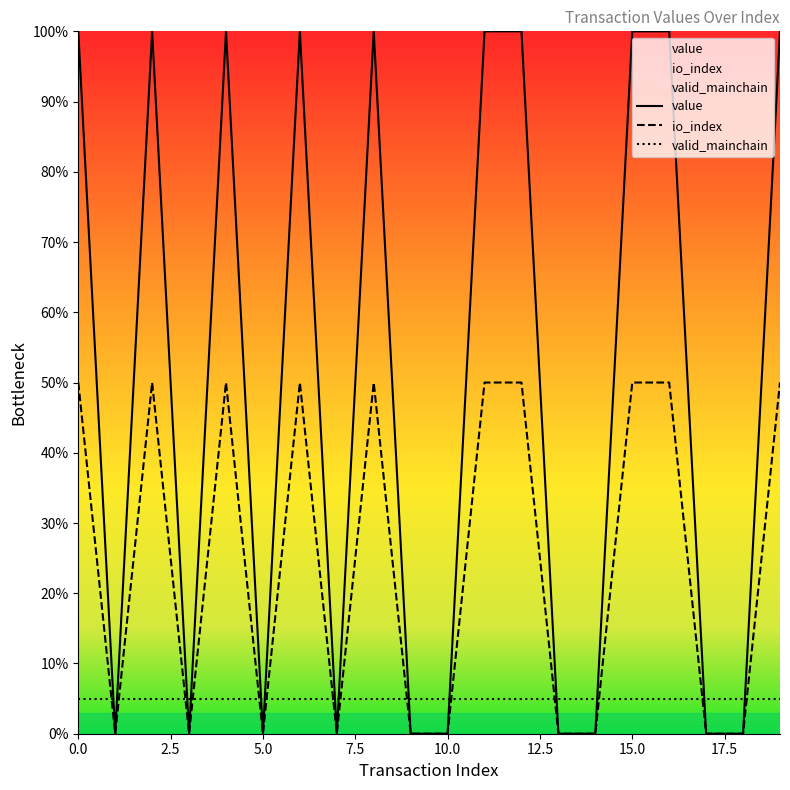

What is the label of the 12th point from the left?

11